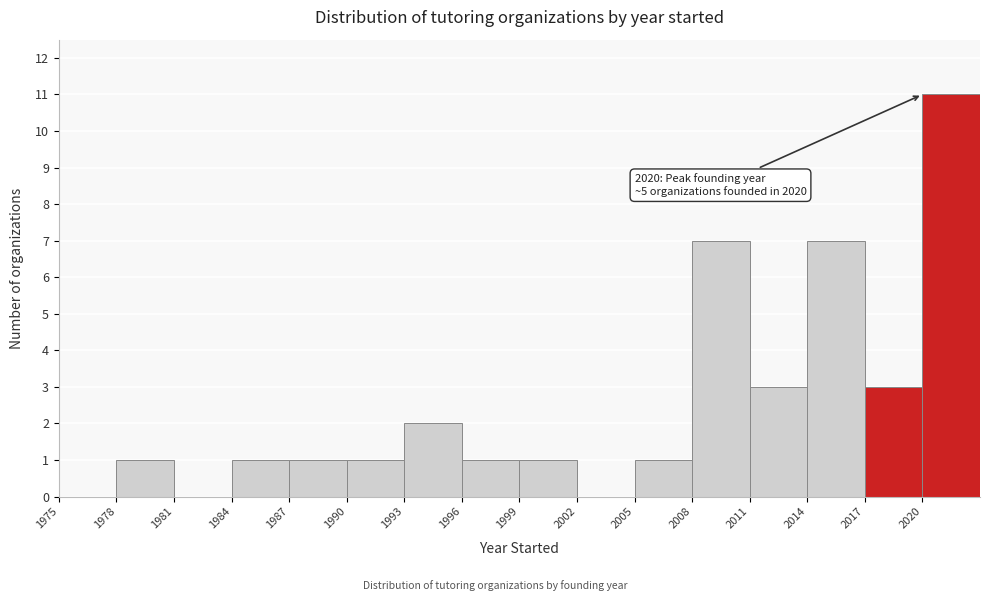

Which range on the x-axis has the tallest bar?

2020 to 2023